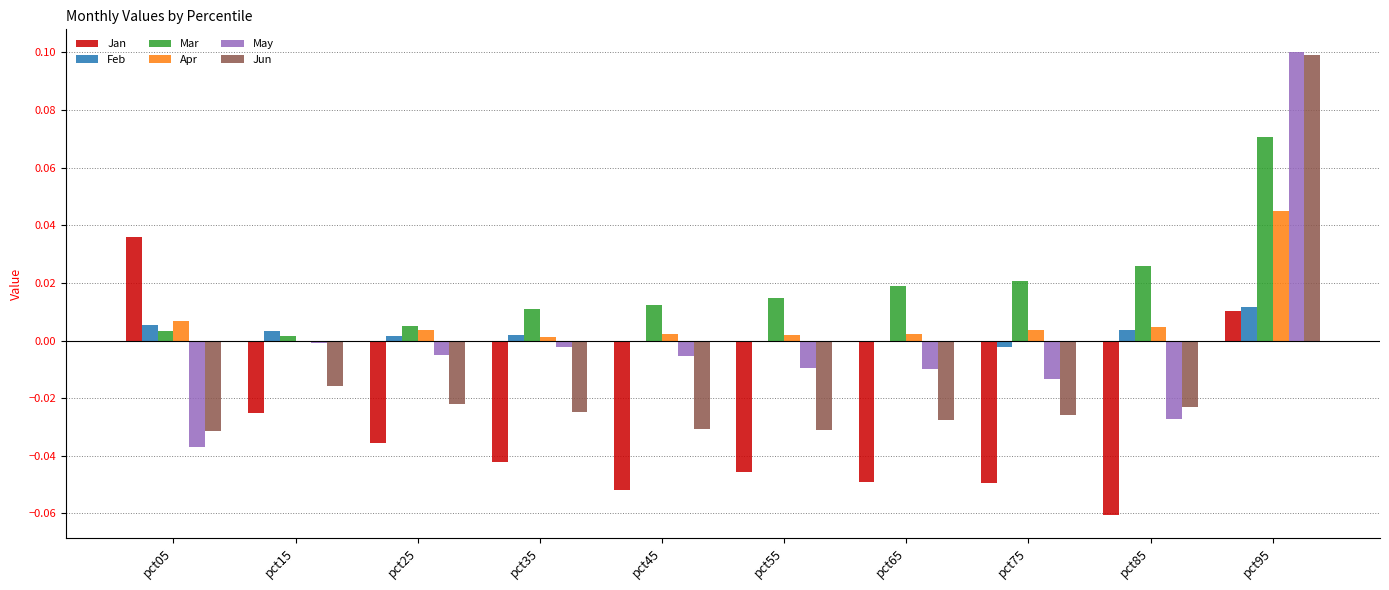

Is the value of Jan at pct85 greater than the value of Feb at pct45?

No